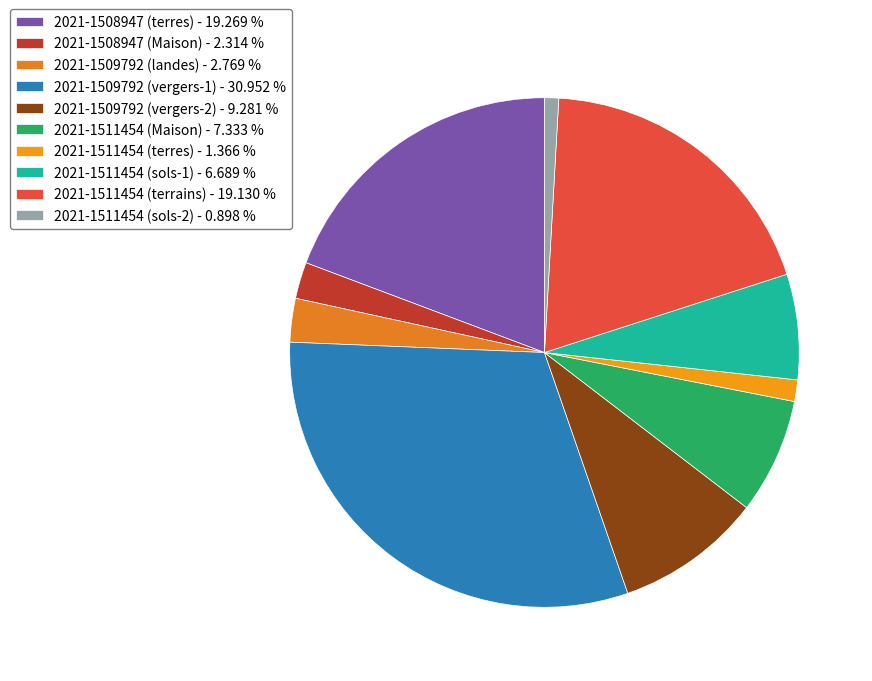

What percentage is the 2021-1511454 (terrains) slice, to the nearest percent?

19%